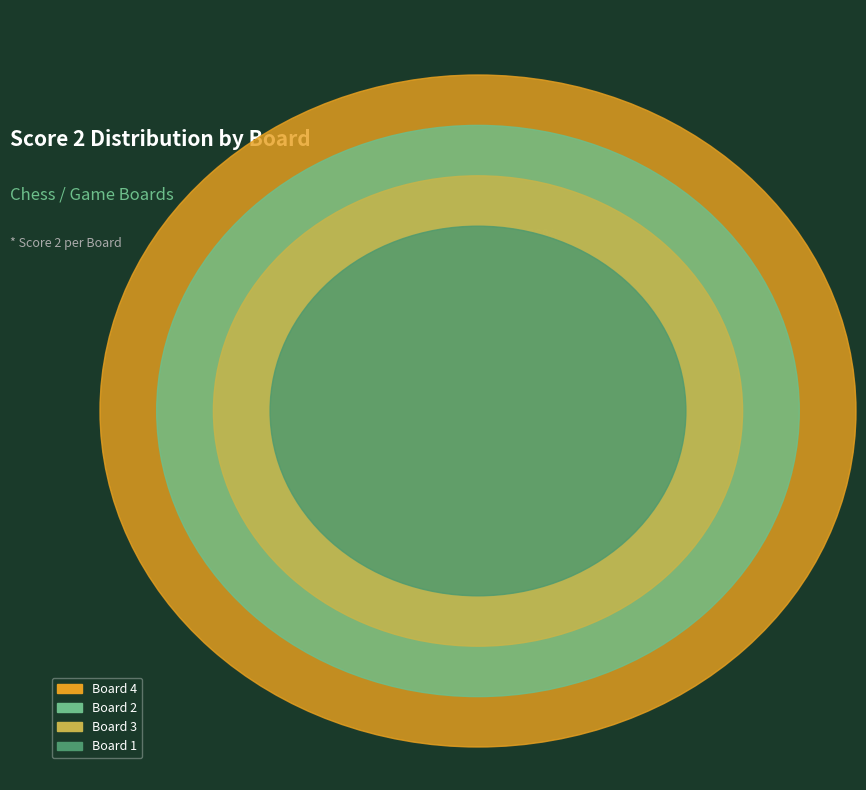

True or false: Board 2 accounts for 33% of the total.

False